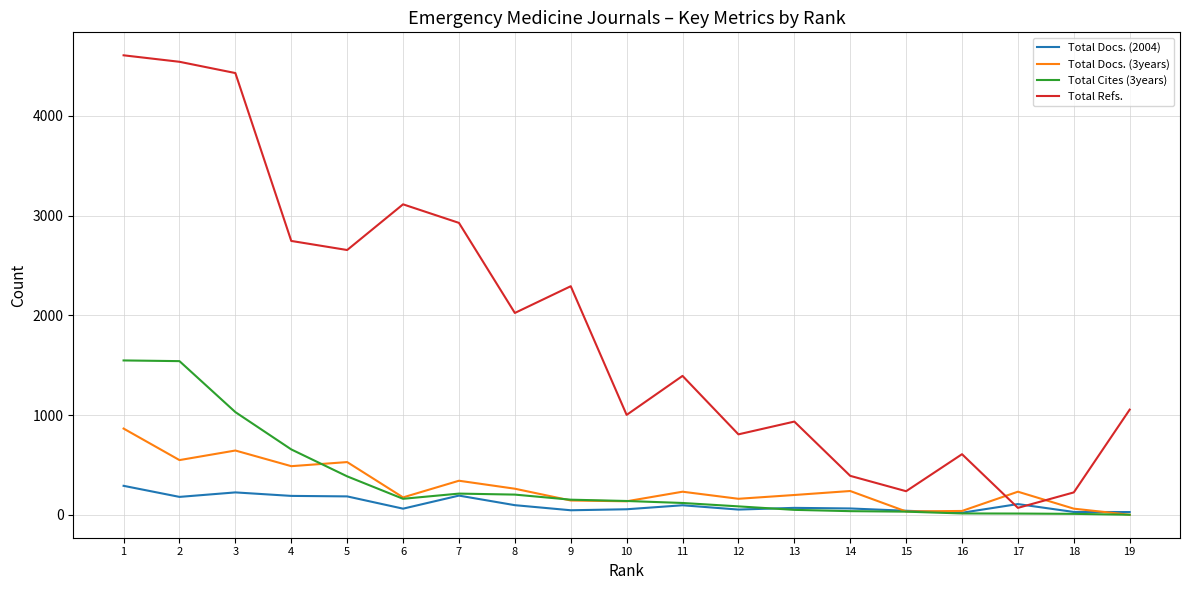

Where do Total Docs. (3years) and Total Refs. first cross each other?

16 and 17